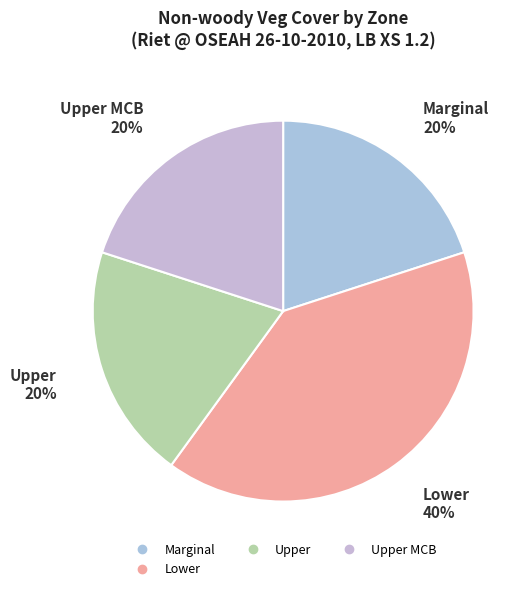

How many slices are in this pie chart?

4